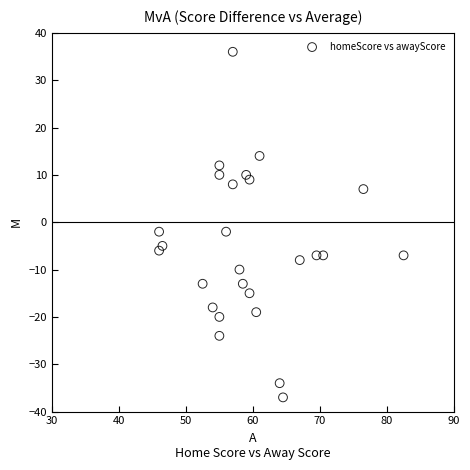

What is the range of Y values (max minus min)?

73